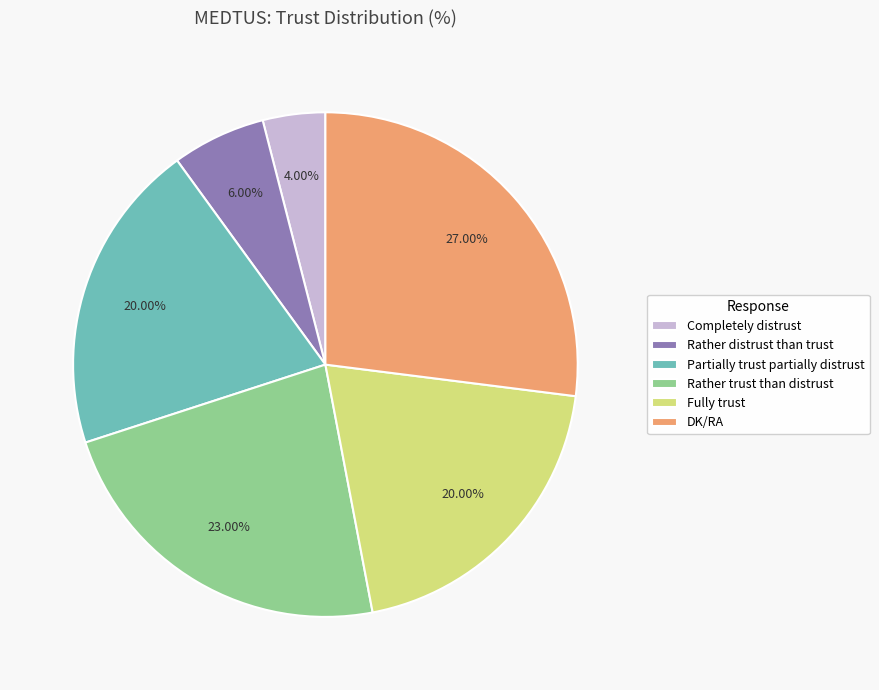

How many segments does this pie chart have?

6